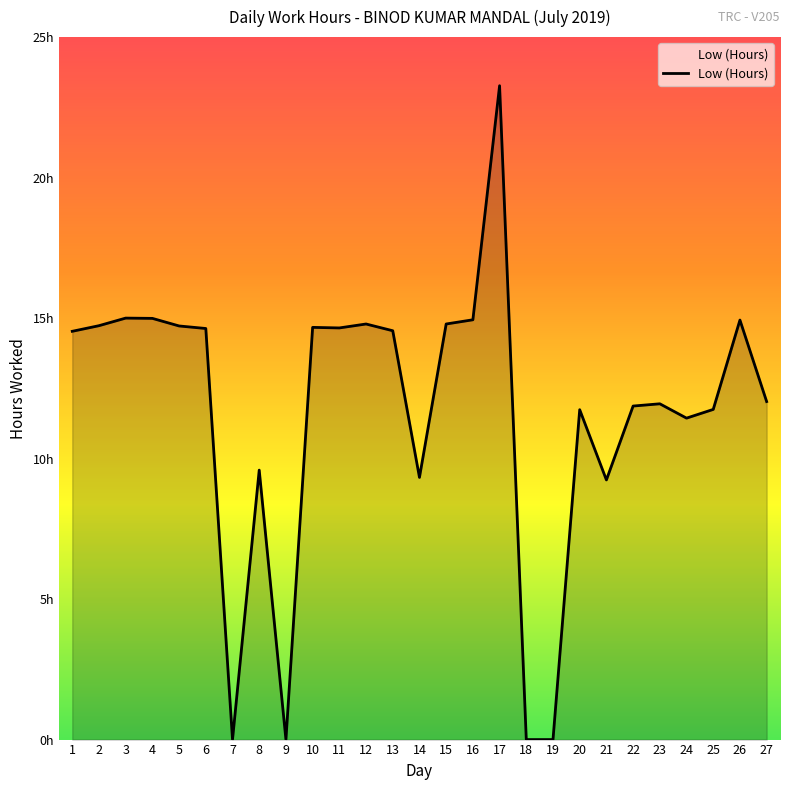

Does the chart display data point markers on the line(s)?

No